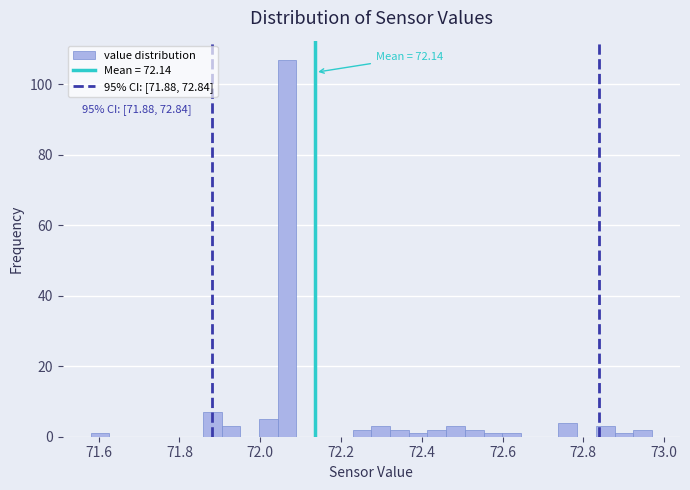

Around what value on the x-axis is the tallest bar? Give the approximate position of its centre, as read against the axis.

72.06